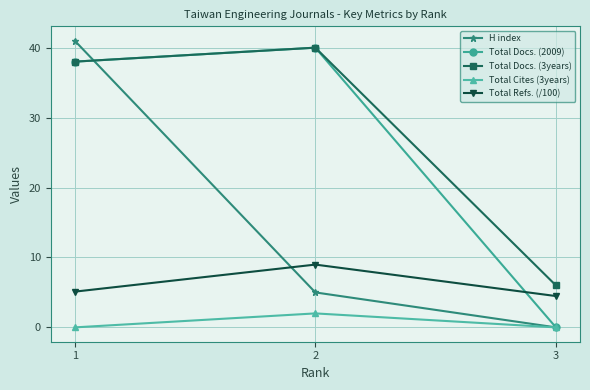

Reading right to left, what are all the values shown in this chart?

H index: 3=0.0	2=5.0	1=41.0
Total Docs. (2009): 3=0.0	2=40.0	1=38.0
Total Docs. (3years): 3=6.0	2=40.0	1=38.0
Total Cites (3years): 3=0.0	2=2.0	1=0.0
Total Refs. (/100): 3=4.5	2=9.0	1=5.1